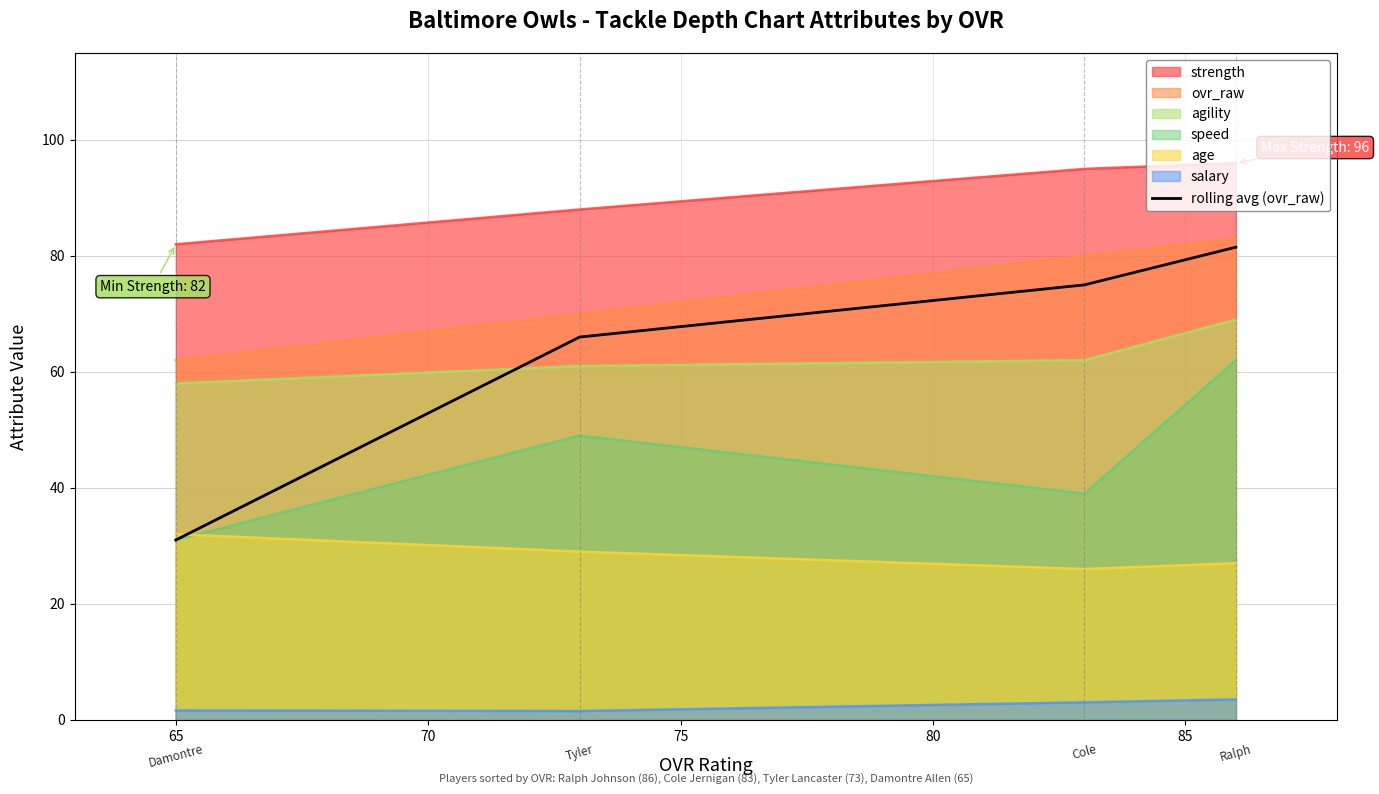

Which series has the largest total across all categories?

strength